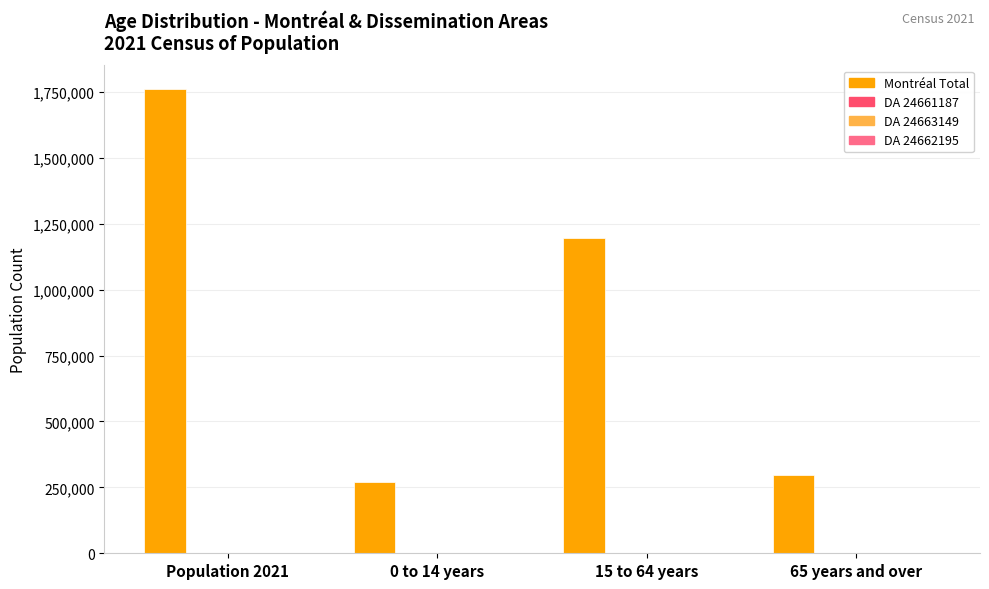

At which category is the sum across all series the highest?

Population 2021